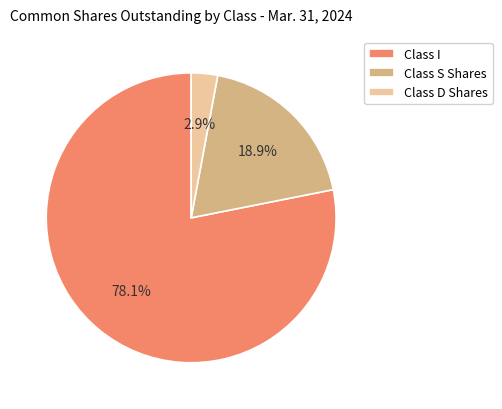

To the nearest percent, what is the average slice percentage?

33%